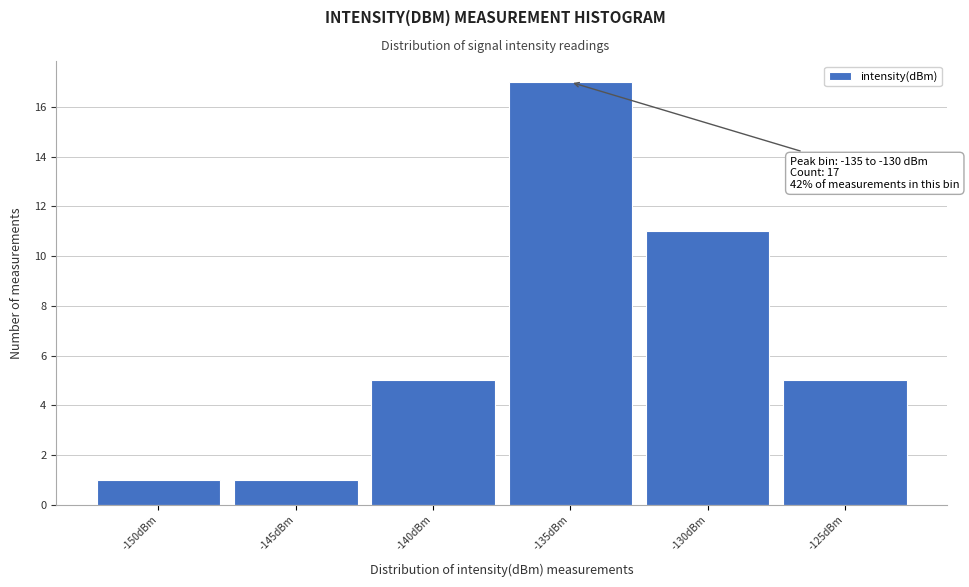

Reading right to left, list all the values displayed in this chart.

-125dBm=5	-130dBm=11	-135dBm=17	-140dBm=5	-145dBm=1	-150dBm=1